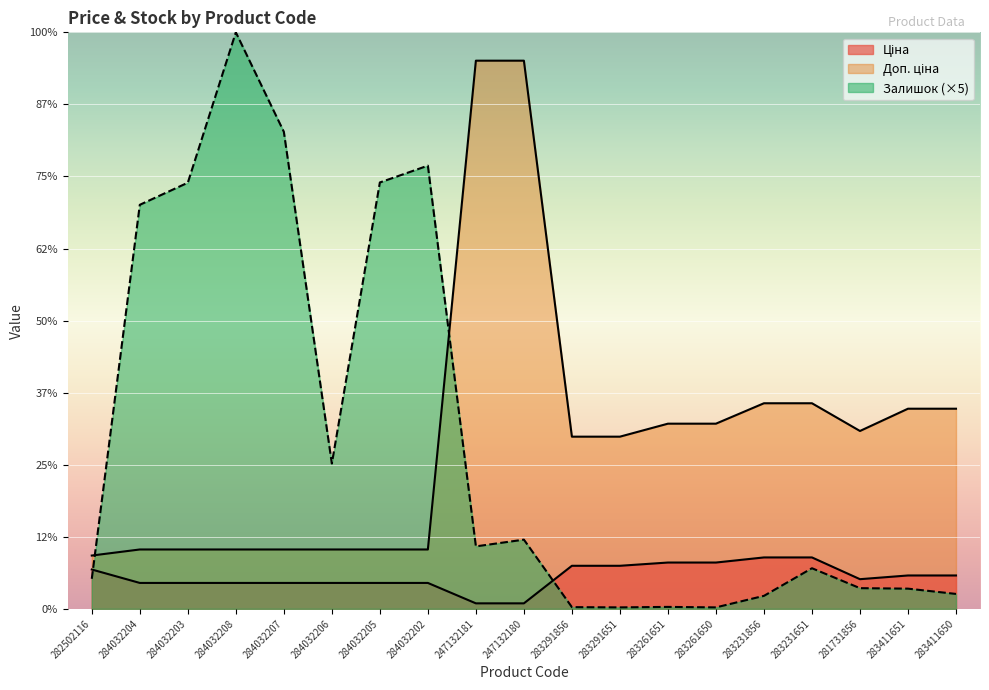

The Залишок series shows 420.0 at 283411651. True or false?

True